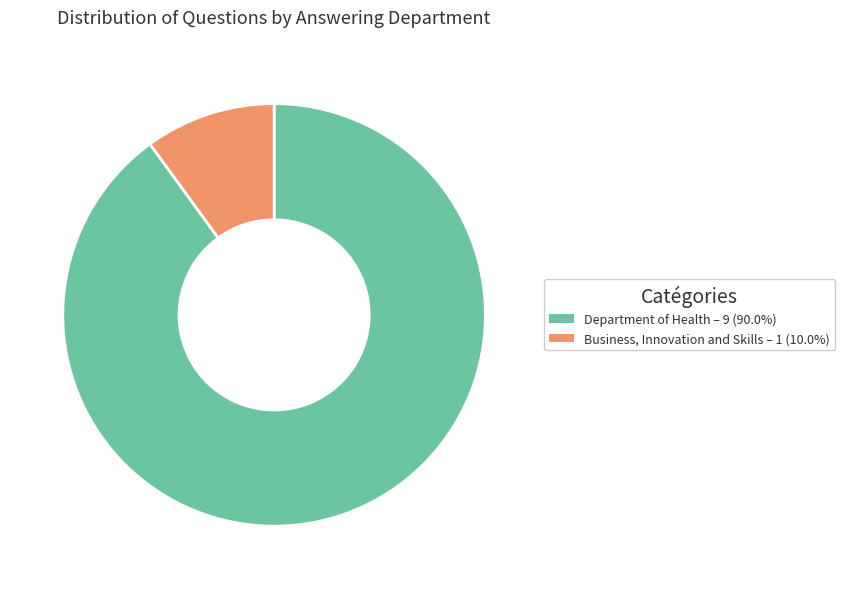

Is there any slice that represents more than half of the pie?

Yes